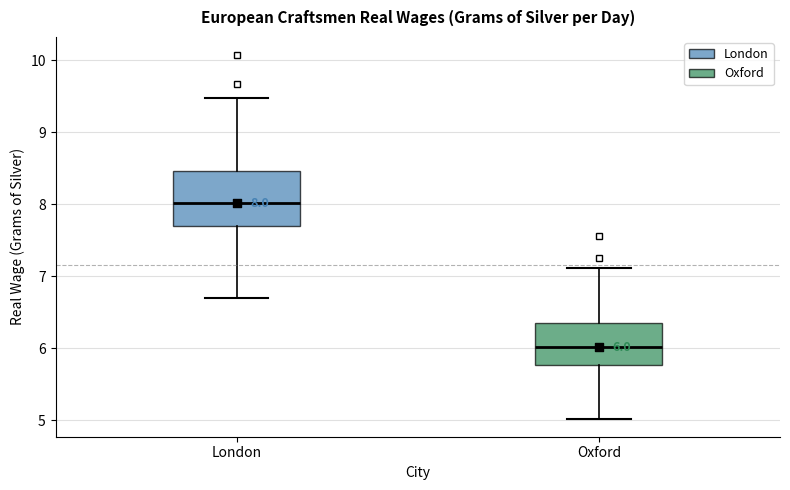

Comparing the boxes themselves (not the whiskers), which one is the tallest?

London